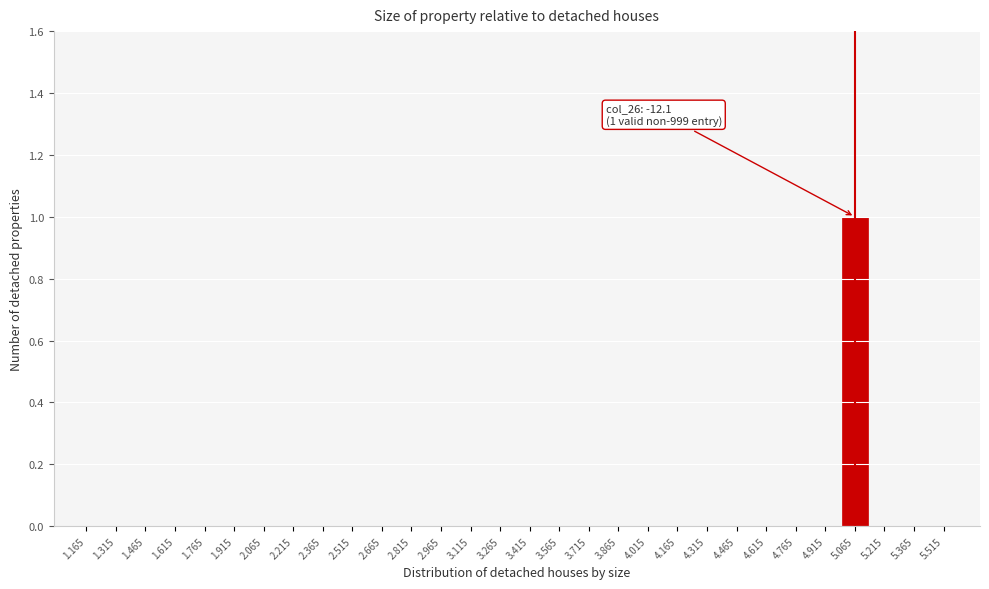

Reading left to right, extract all data points from this chart.

1.165=0	1.315=0	1.465=0	1.615=0	1.765=0	1.915=0	2.065=0	2.215=0	2.365=0	2.515=0	2.665=0	2.815=0	2.965=0	3.115=0	3.265=0	3.415=0	3.565=0	3.715=0	3.865=0	4.015=0	4.165=0	4.315=0	4.465=0	4.615=0	4.765=0	4.915=0	5.065=1	5.215=0	5.365=0	5.515=0